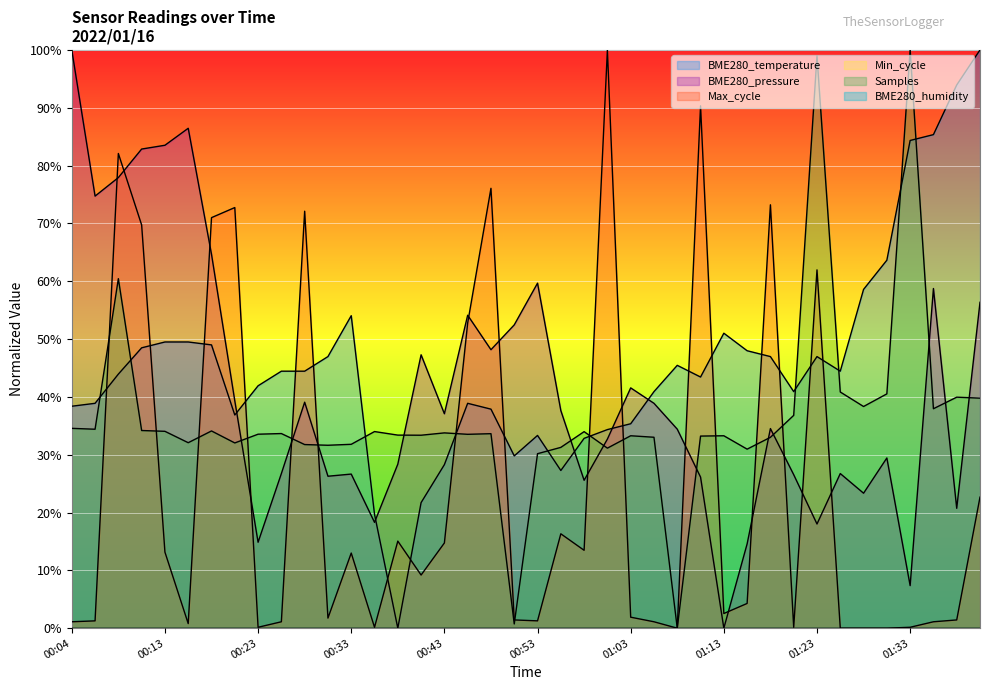

What is the label of the 19th point from the right?

00:55